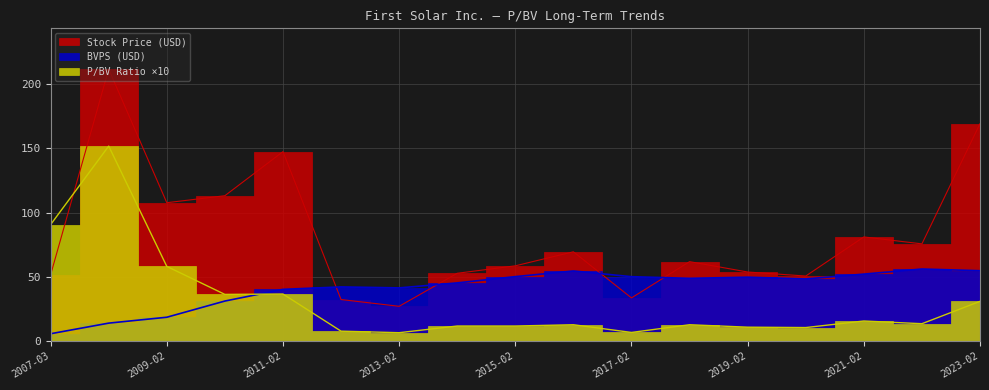

At which category is the sum across all series the highest?

2008-02-21